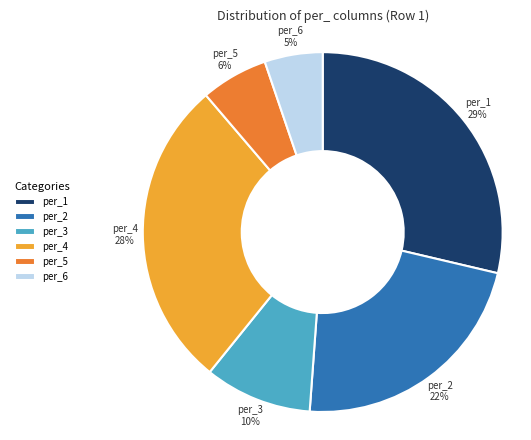

True or false: per_4 accounts for 19% of the total.

False